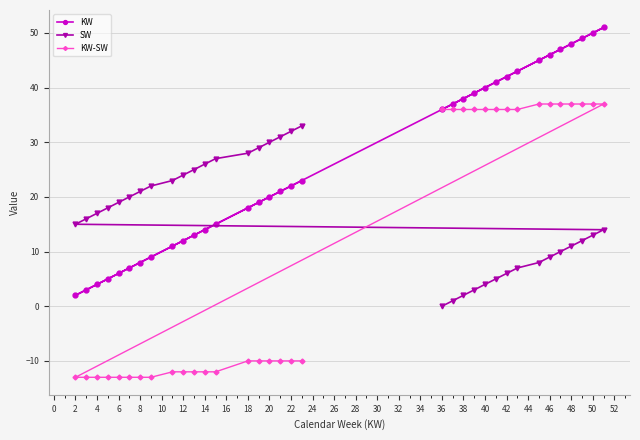

Which series has the widest spread of values?

KW-SW